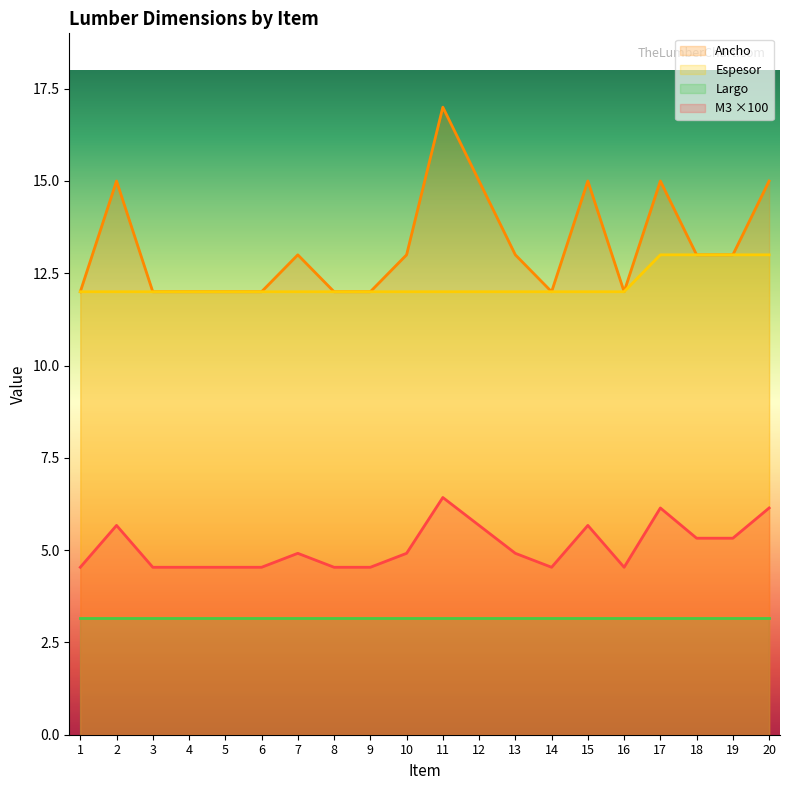

The value of Espesor at 1 is 6.5. True or false?

False